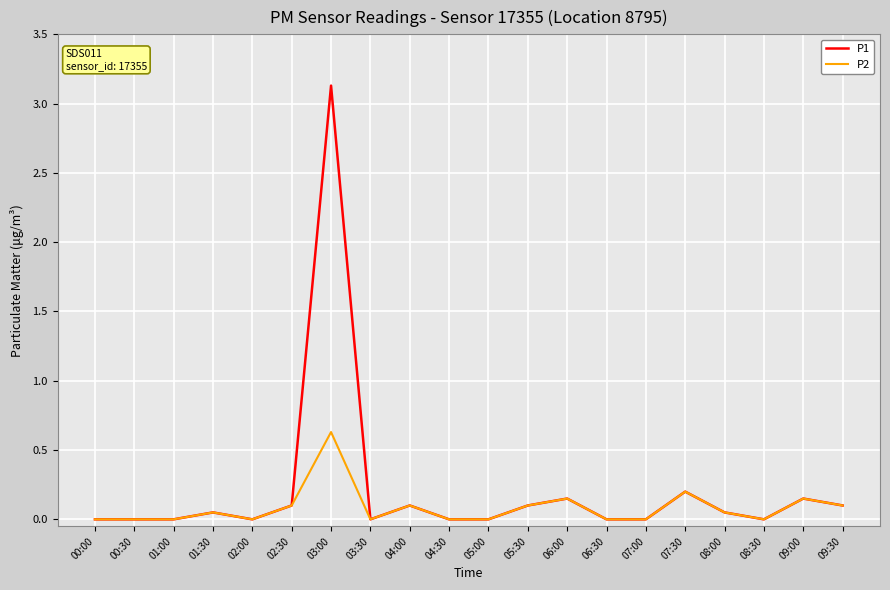

Which series has the largest total across all categories?

P1